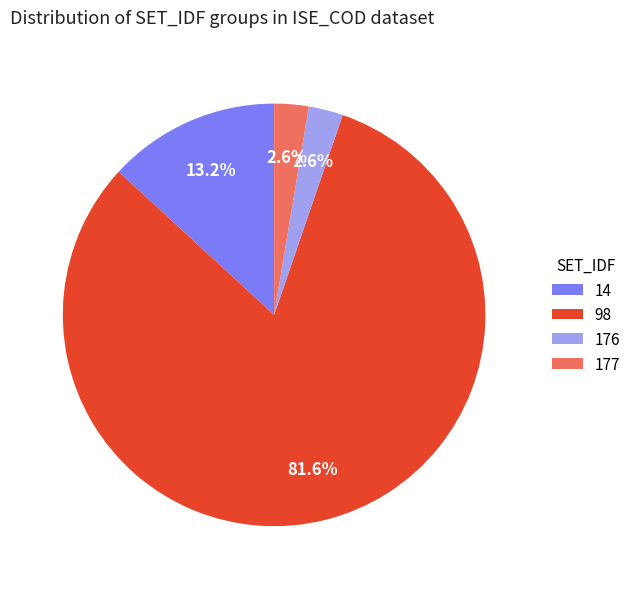

To the nearest percent, what percentage of the pie is 98?

82%